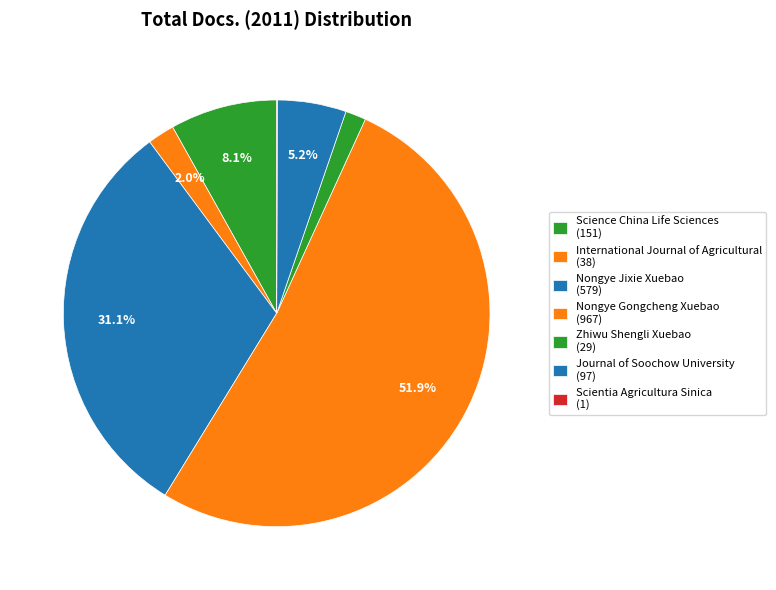

To the nearest percent, what portion does International Journal of Agricultural represent?

2%